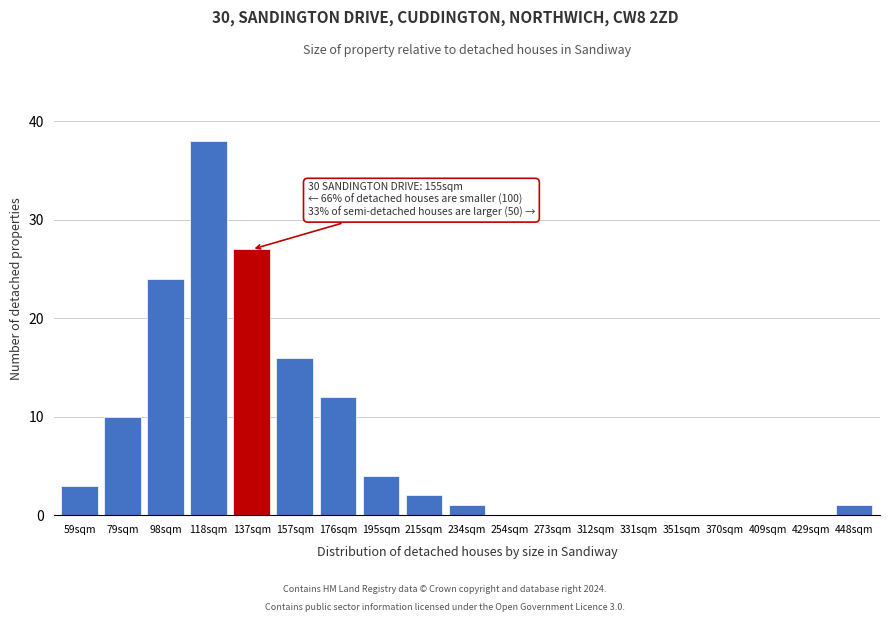

Reading left to right, list all the values displayed in this chart.

59sqm=3	79sqm=10	98sqm=24	118sqm=38	137sqm=27	157sqm=16	176sqm=12	195sqm=4	215sqm=2	234sqm=1	254sqm=0	273sqm=0	312sqm=0	331sqm=0	351sqm=0	370sqm=0	409sqm=0	429sqm=0	448sqm=1